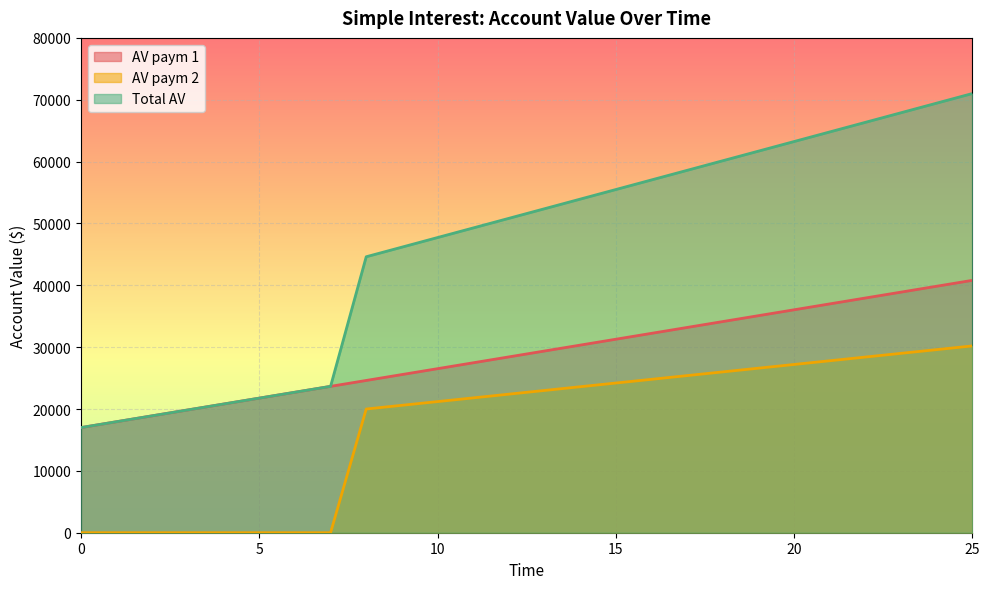

True or false: AV paym 1 has more than 0 points higher than both neighbors.

False